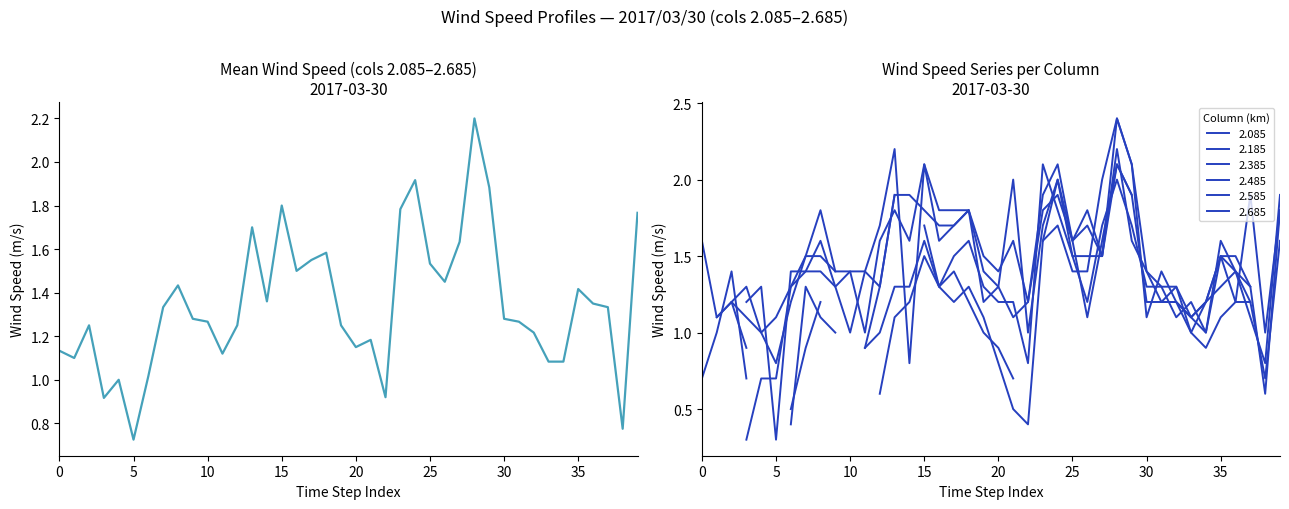

What is the sum of the values at 38 and 36?

2.1